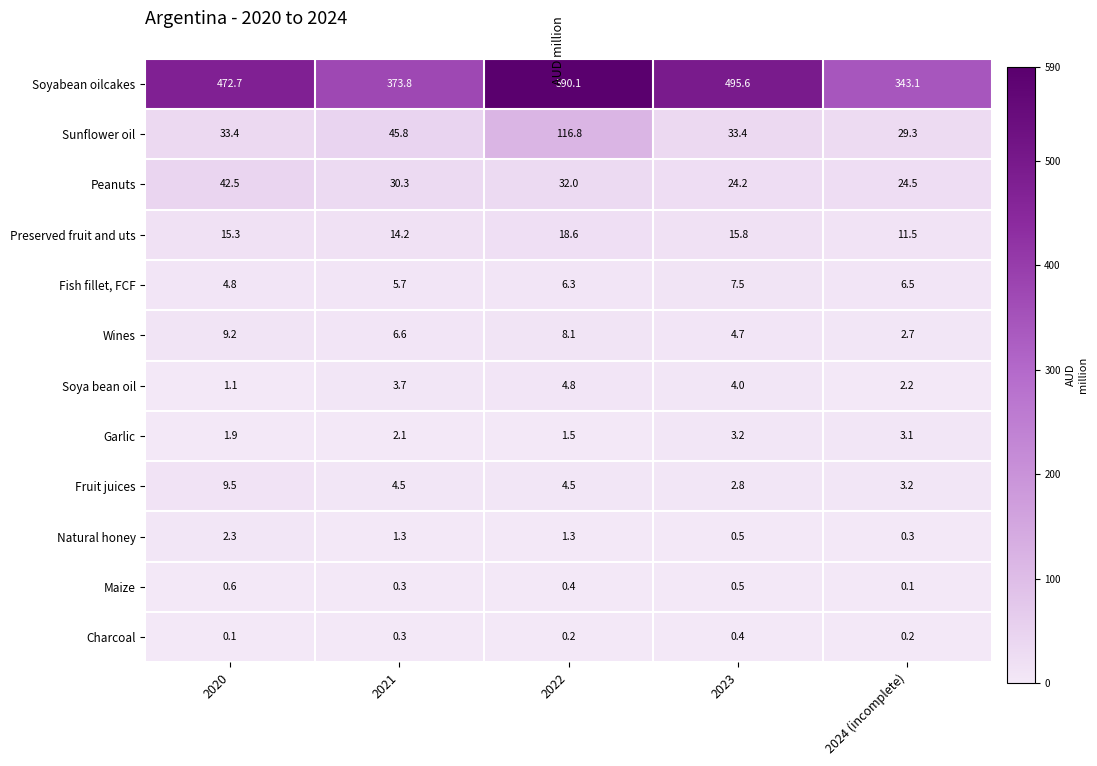

The value of Fruit juices at 2021 is 4.5. True or false?

True